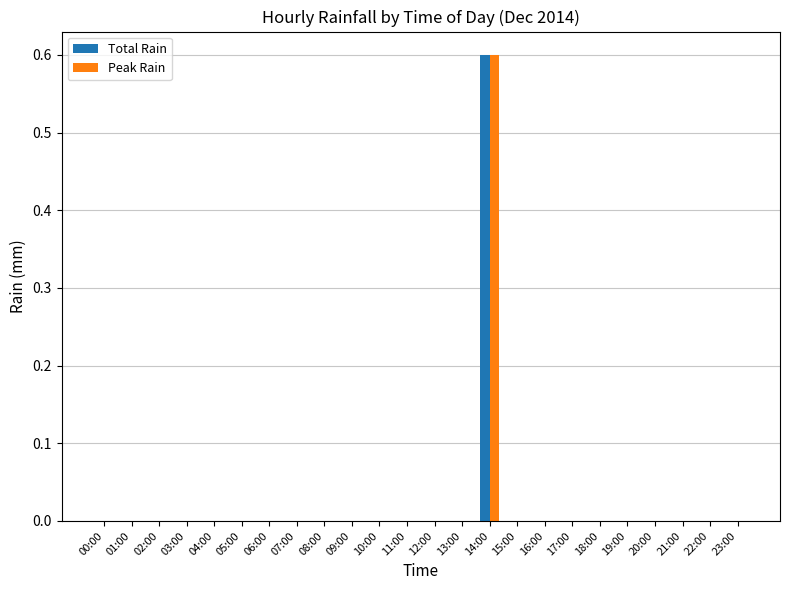

Reading right to left, transcribe all the data shown in this chart.

Total Rain: 0.0	0.0	0.0	0.0	0.0	0.0	0.0	0.0	0.0	0.6	0.0	0.0	0.0	0.0	0.0	0.0	0.0	0.0	0.0	0.0	0.0	0.0	0.0	0.0
Peak Rain: 0.0	0.0	0.0	0.0	0.0	0.0	0.0	0.0	0.0	0.6	0.0	0.0	0.0	0.0	0.0	0.0	0.0	0.0	0.0	0.0	0.0	0.0	0.0	0.0